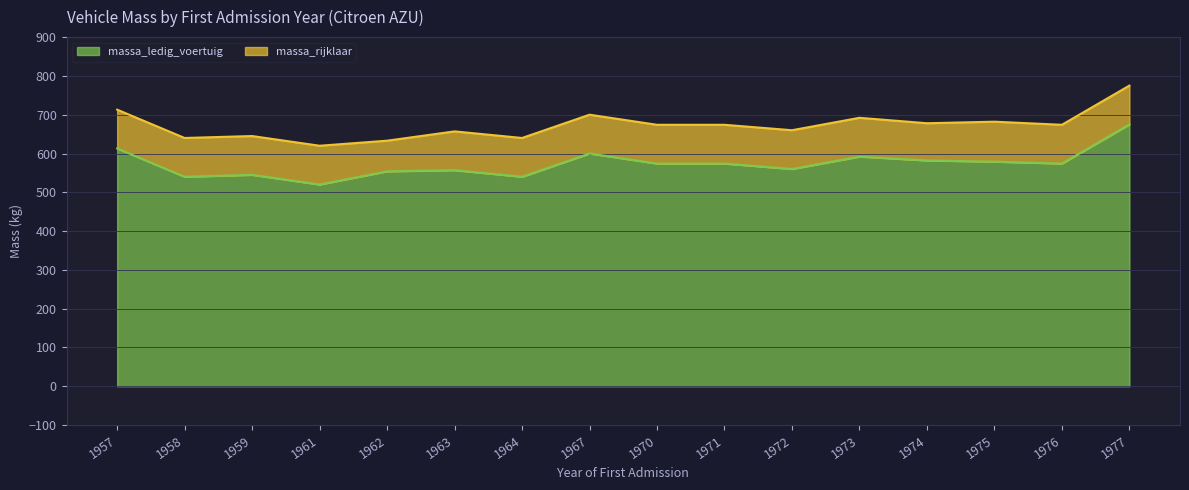

Which category has the highest value across all series?

1977